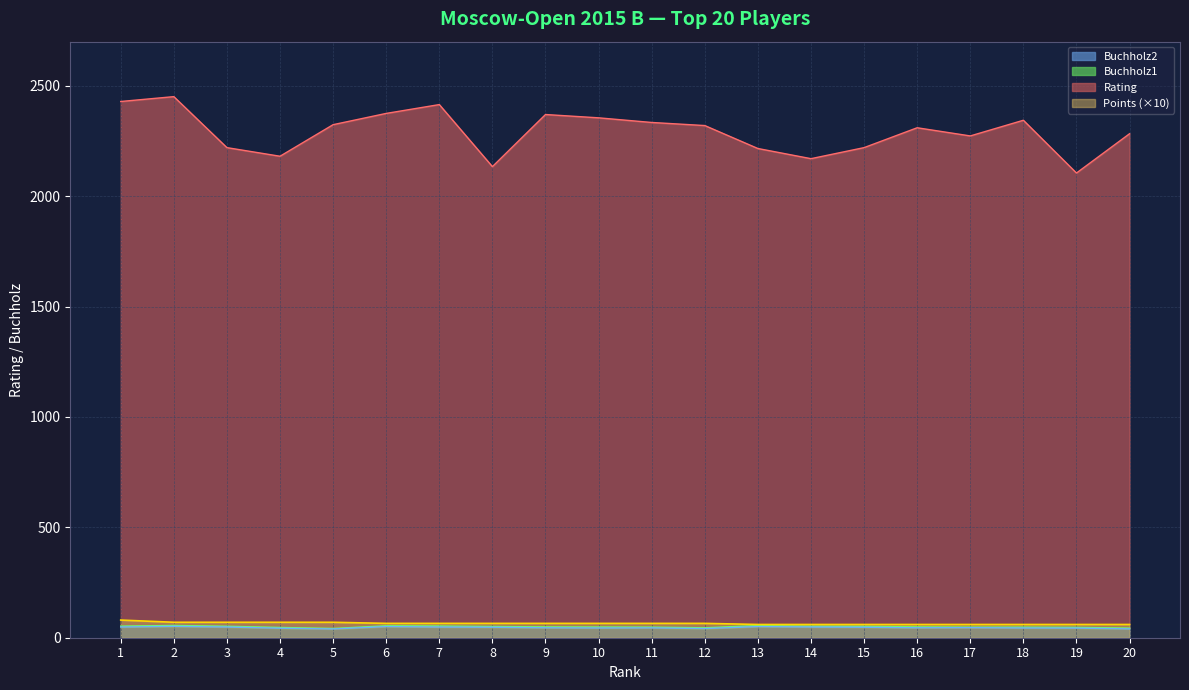

Does the chart have visible grid lines?

Yes